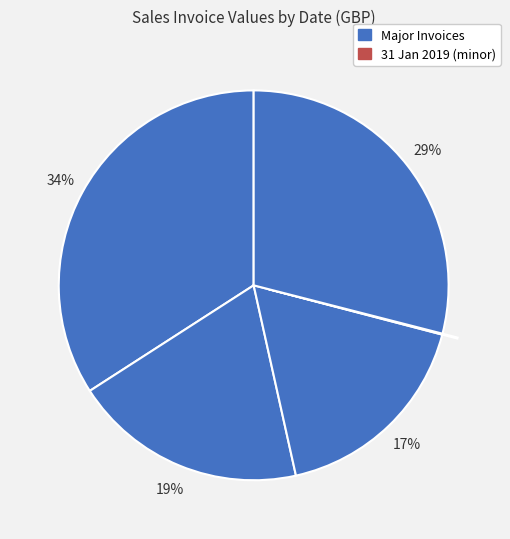

To the nearest percent, what is the average slice percentage?

20%